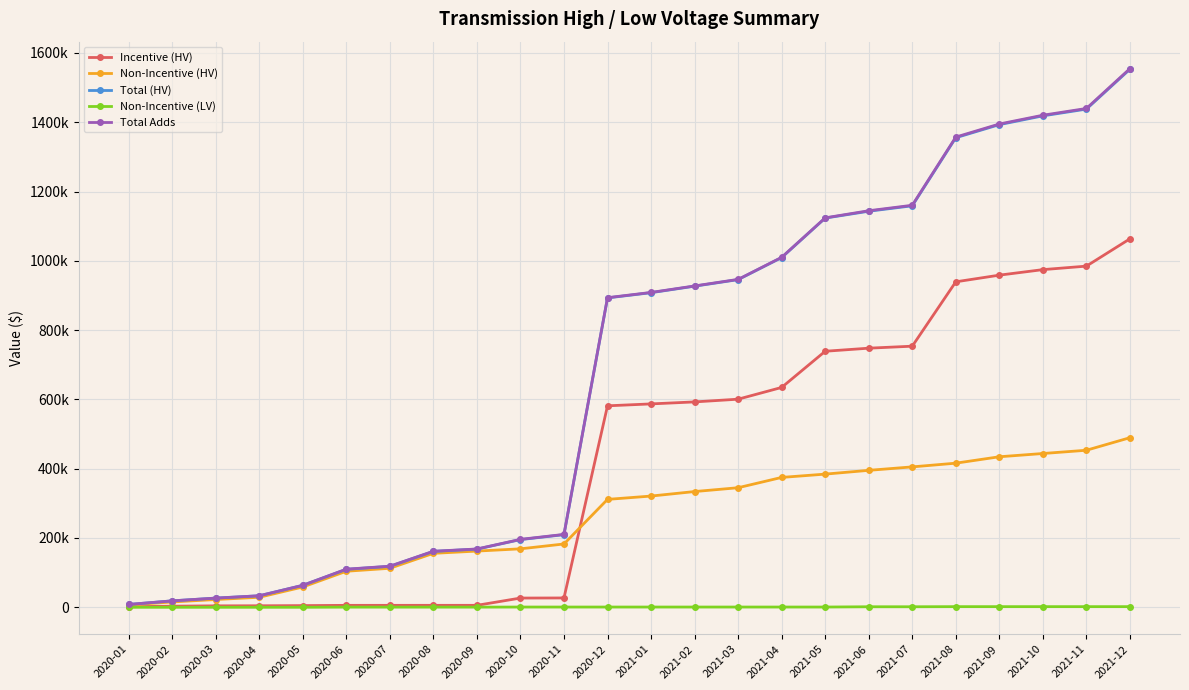

Which category has the lowest value in the Non-Incentive (LV) series?

2020-01